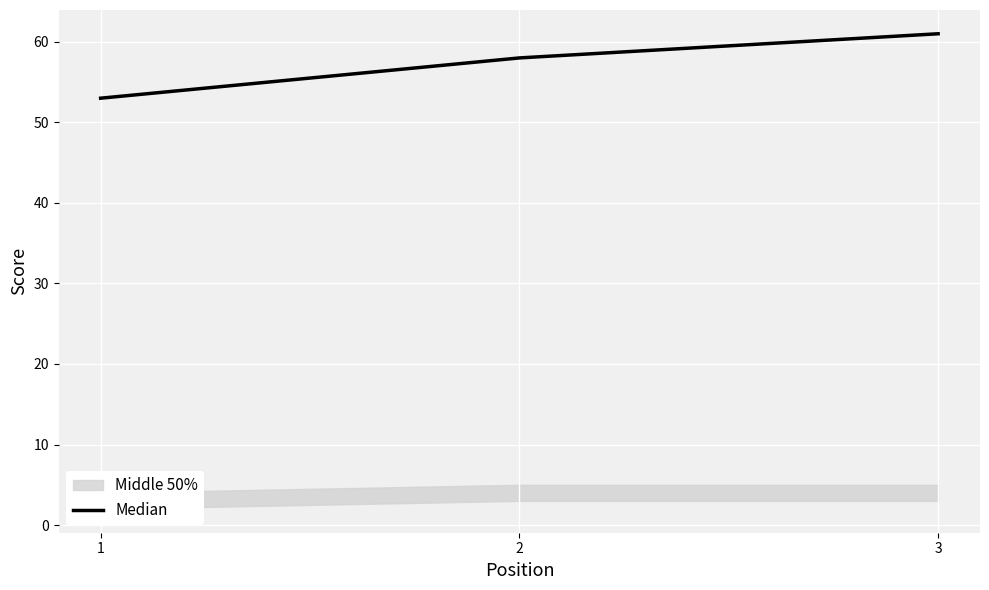

Reading right to left, list all the values displayed in this chart.

61	58	53